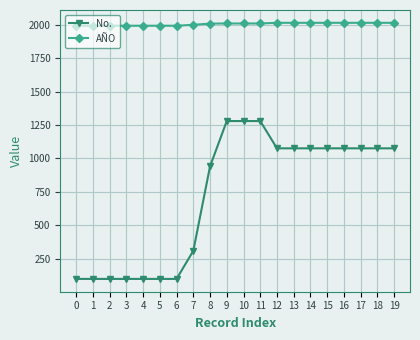

At 19, list the series in order from smallest to largest.

No., AÑO